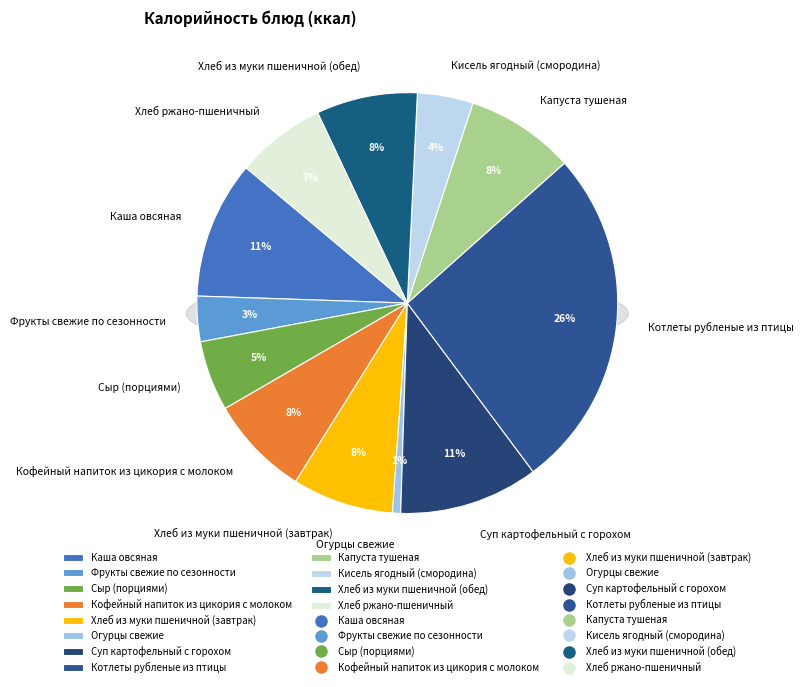

Does any single category account for the majority?

No